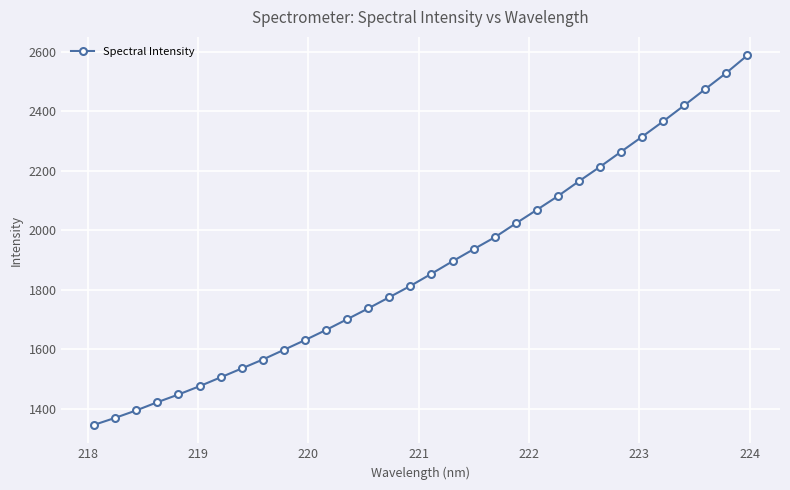

Reading left to right, what are all the values shown in this chart?

1345.4	1368.8	1393.9	1421.5	1447.3	1475.2	1505.0	1534.8	1564.9	1597.4	1630.1	1664.3	1700.3	1736.7	1774.3	1812.2	1853.2	1895.0	1935.6	1975.4	2022.2	2067.8	2114.0	2163.9	2212.5	2263.2	2313.6	2365.2	2418.9	2473.7	2528.1	2587.1